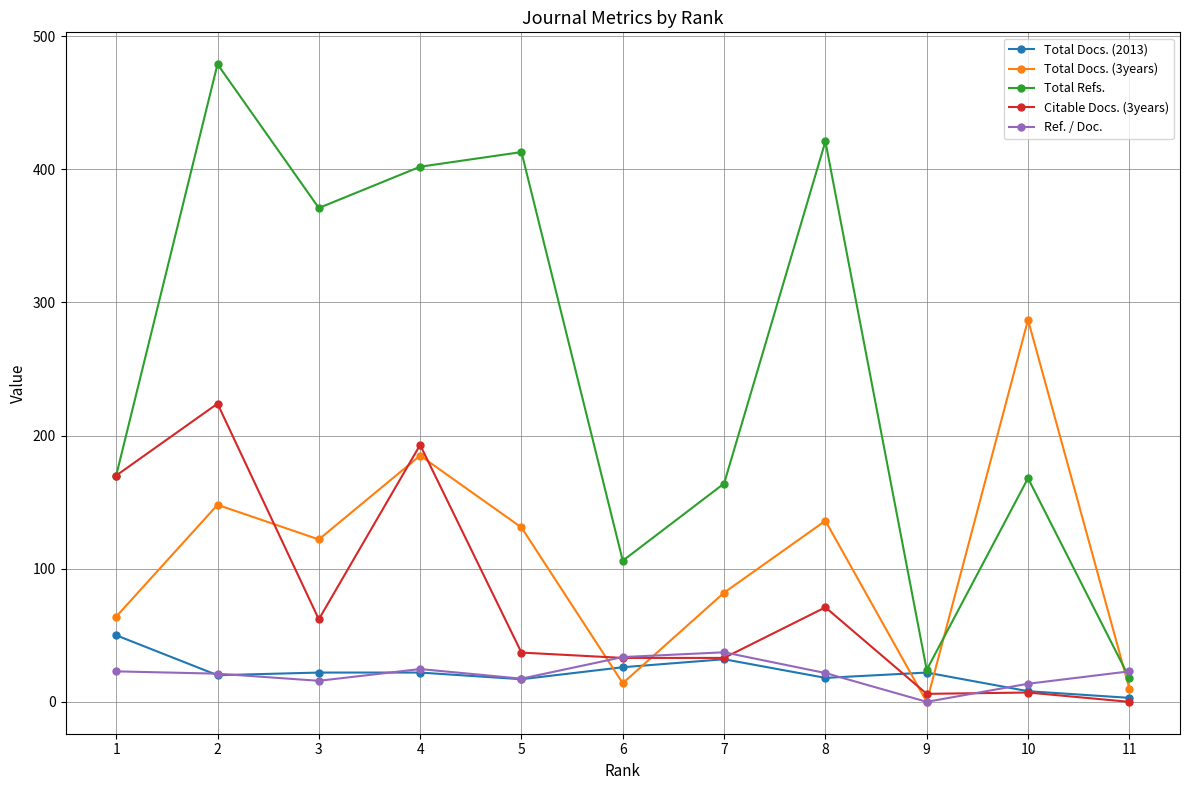

What is the value of the Total Docs. (3years) point at the 5th from the left?

131.0